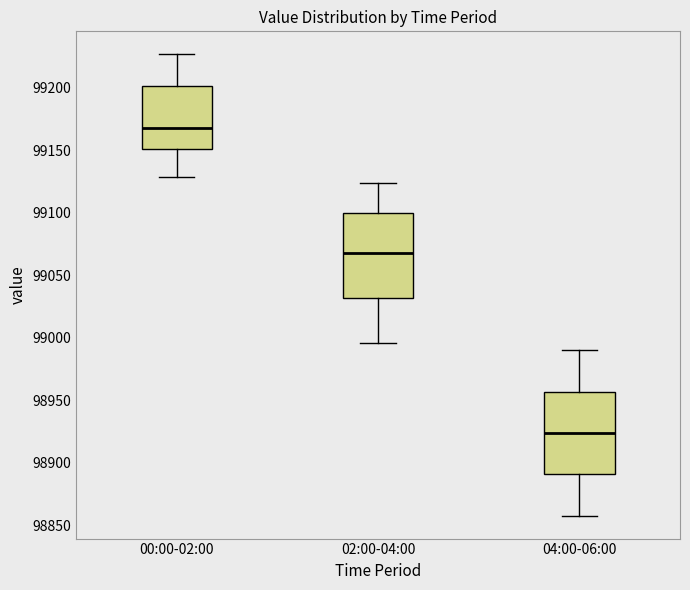

Which box's median line is the highest?

00:00-02:00